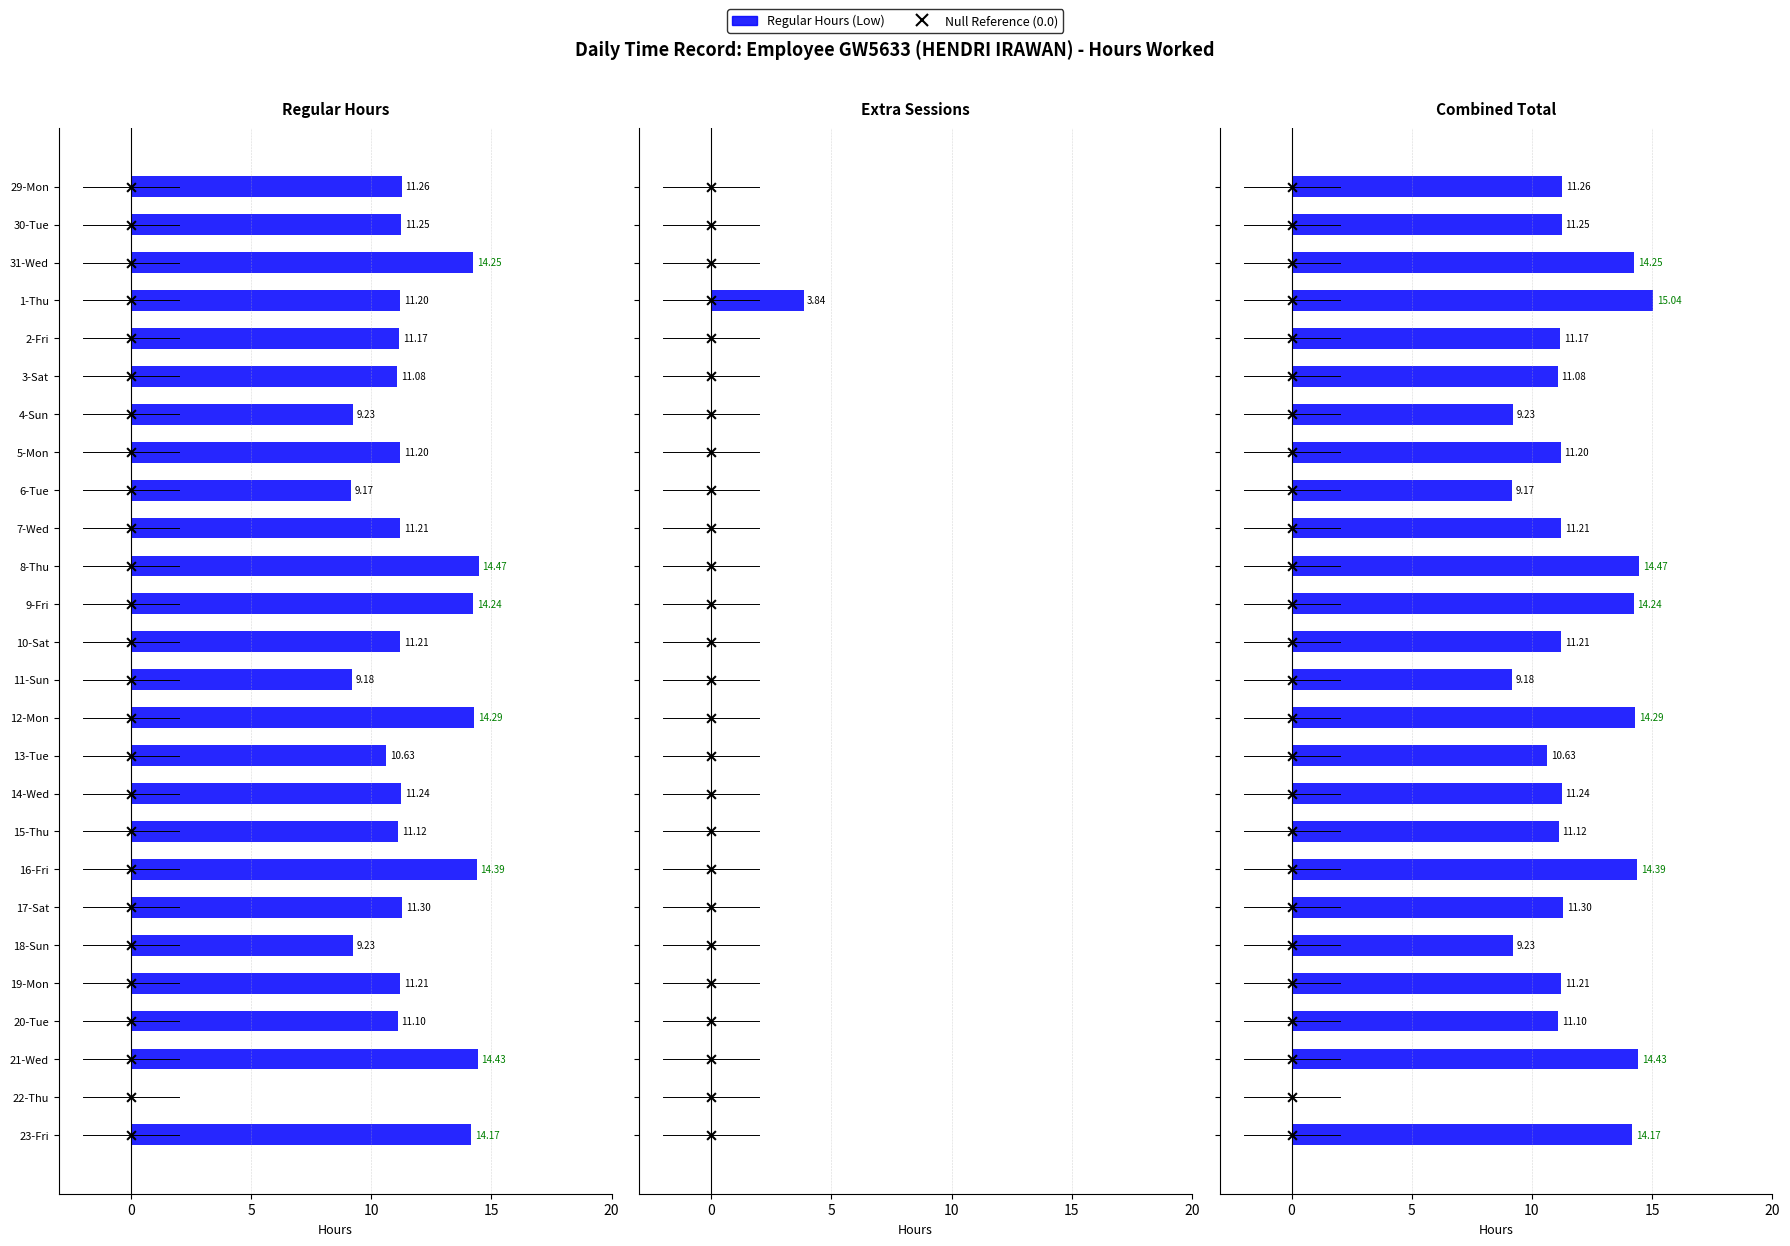

Which series reaches the maximum Y coordinate?

Null (0.0)